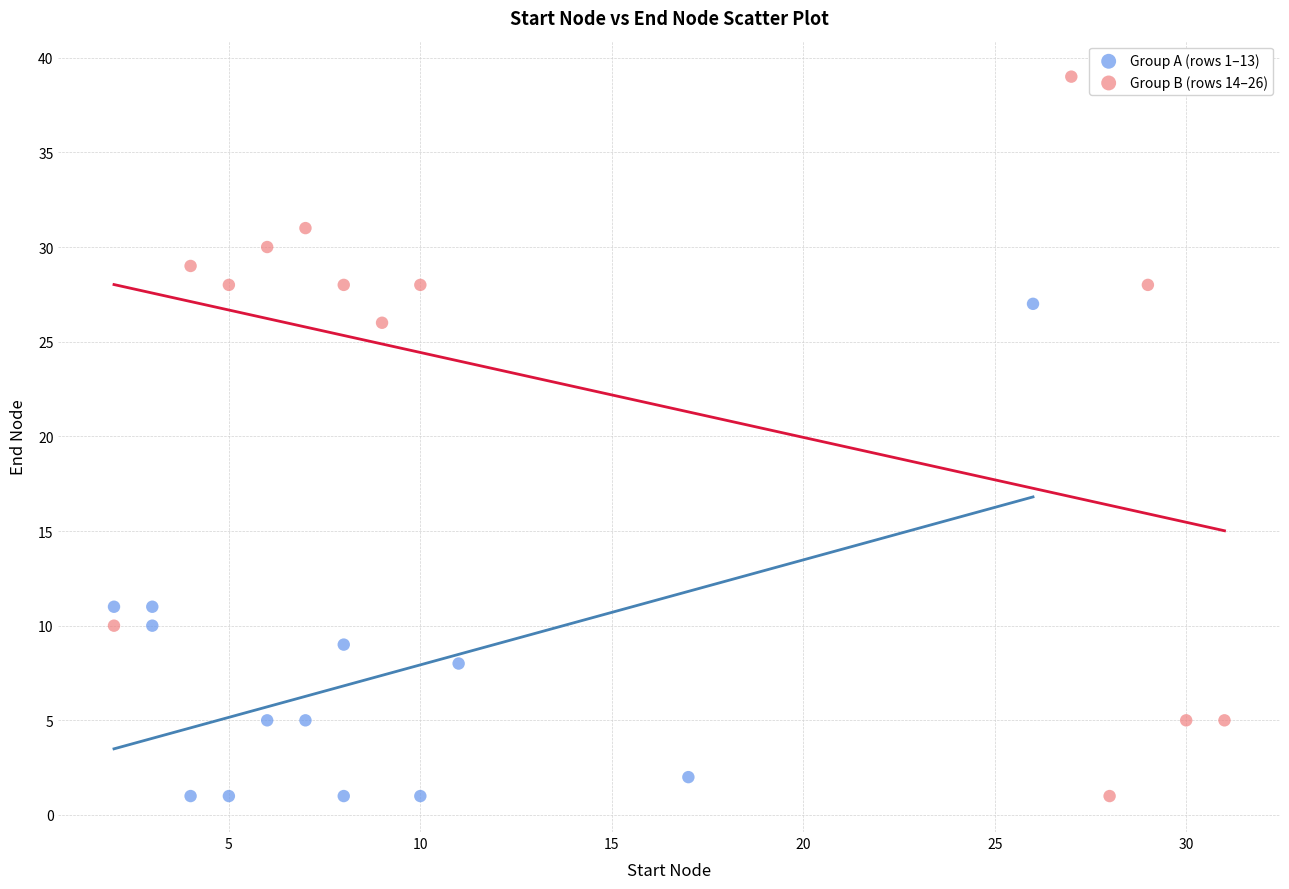

Which series contains the highest Y value?

Group B (rows 14–26)